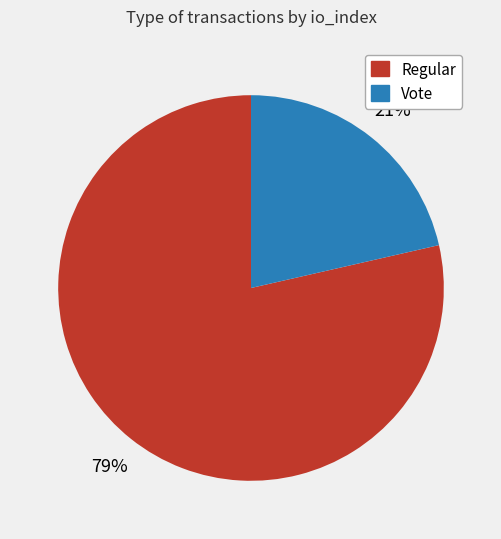

Approximately how many times larger is the value at Vote compared to Regular?

0.3